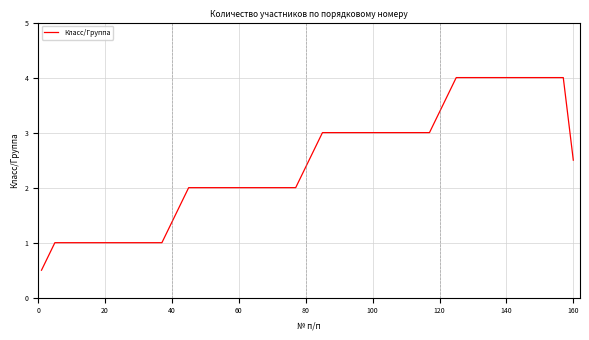

What is the minimum value shown in the chart?

0.5